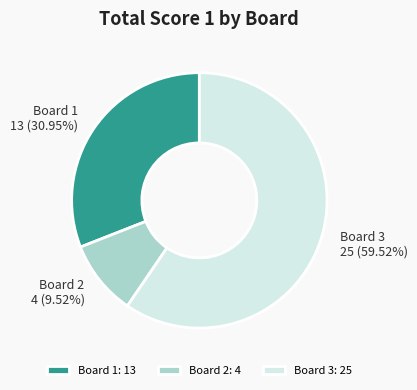

How many slices are in this pie chart?

3